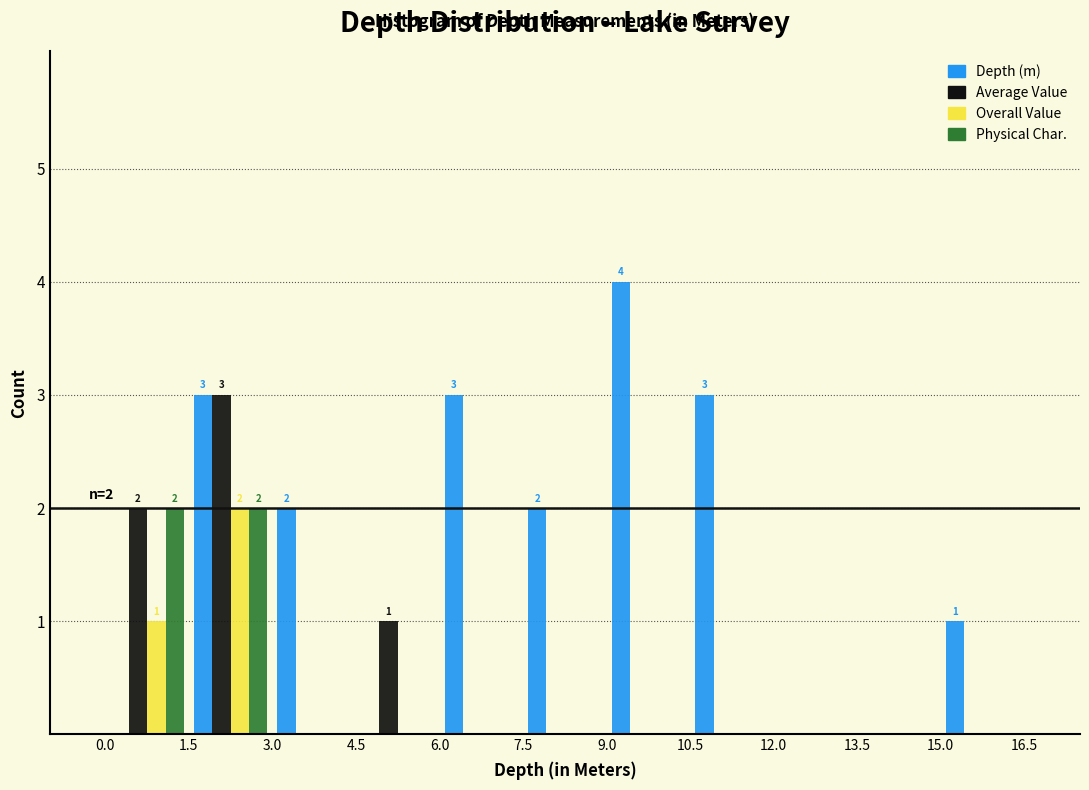

In the Depth (m) series, which range on the x-axis has the tallest bar?

9.0 to 10.5